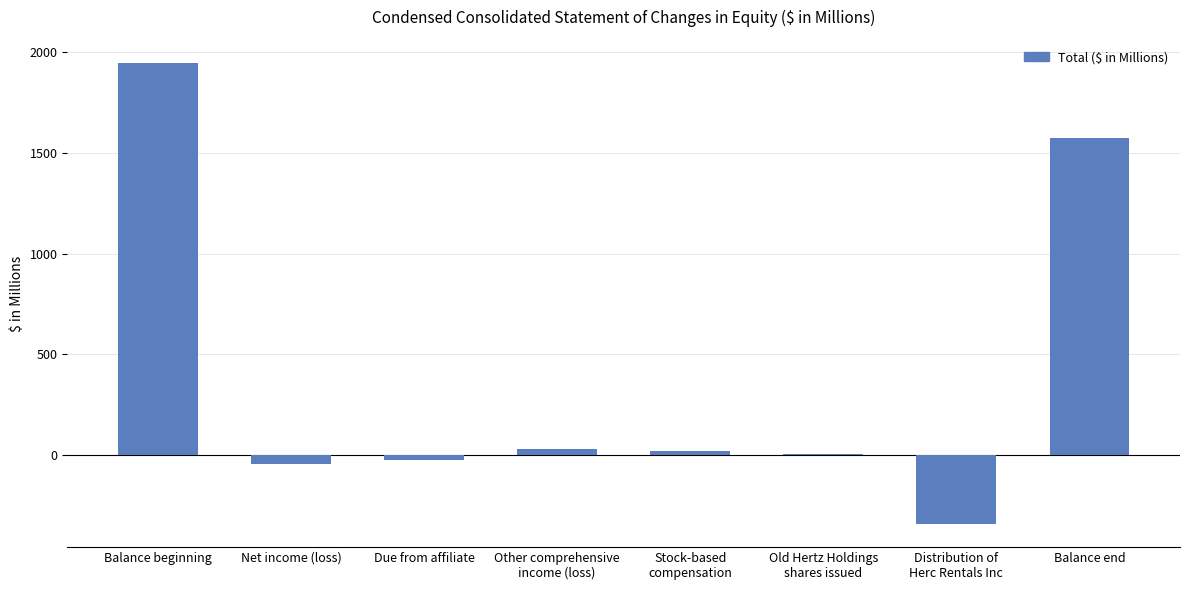

What is the maximum value shown in the chart?

1948